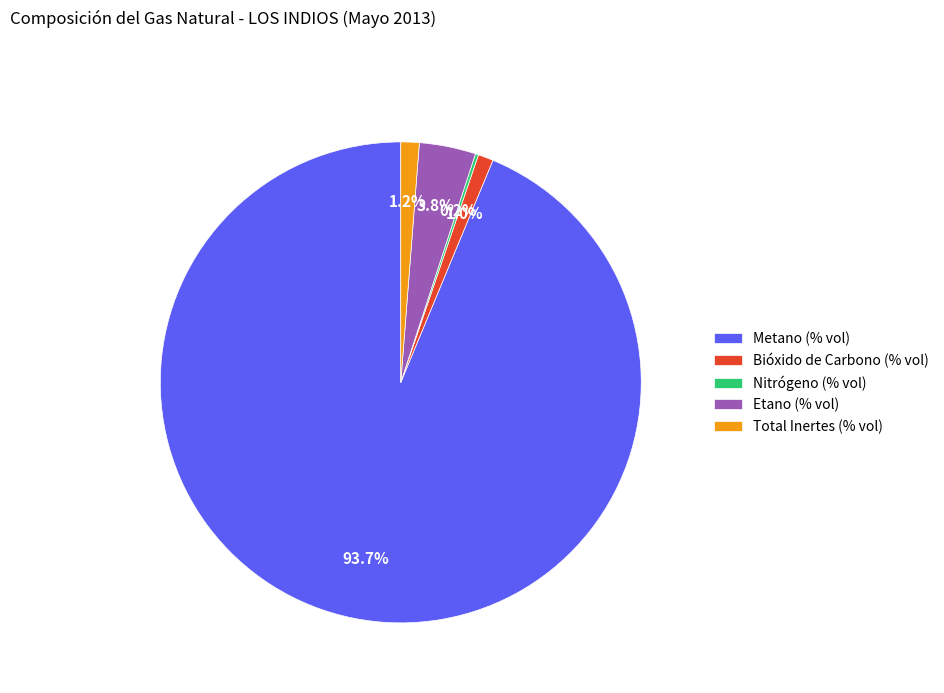

To the nearest percent, what is the average slice percentage?

20%